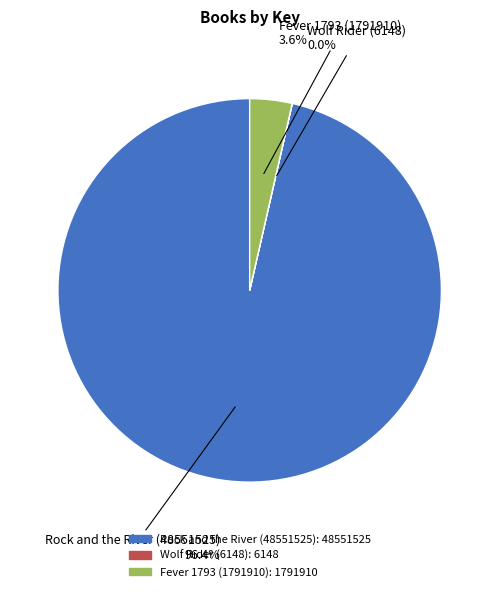

Between Fever 1793 (1791910) and Rock and the River (48551525), which is larger?

Rock and the River (48551525)